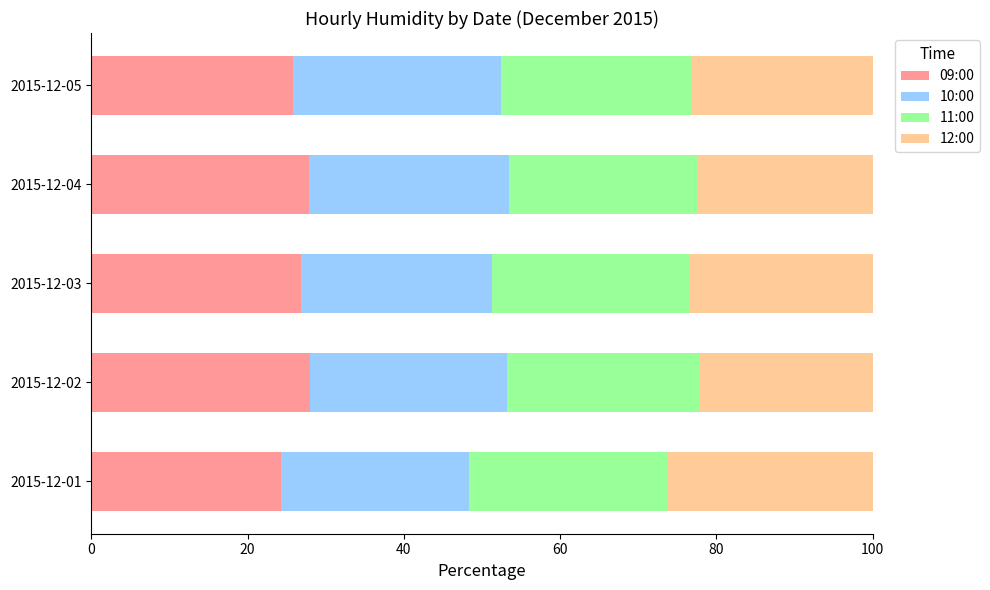

What is the total value across all series at 2015-12-03?

100.0